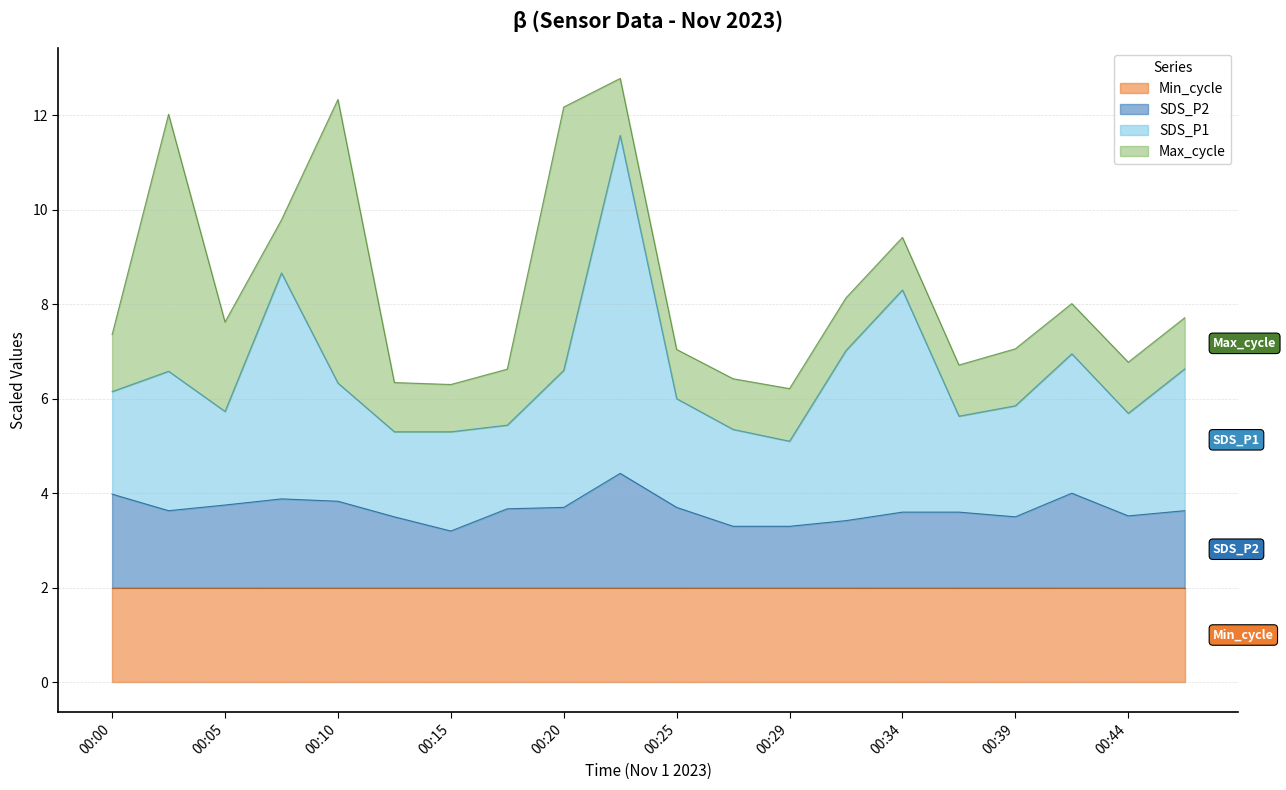

What is the total value across all series at 00:39?

7.1